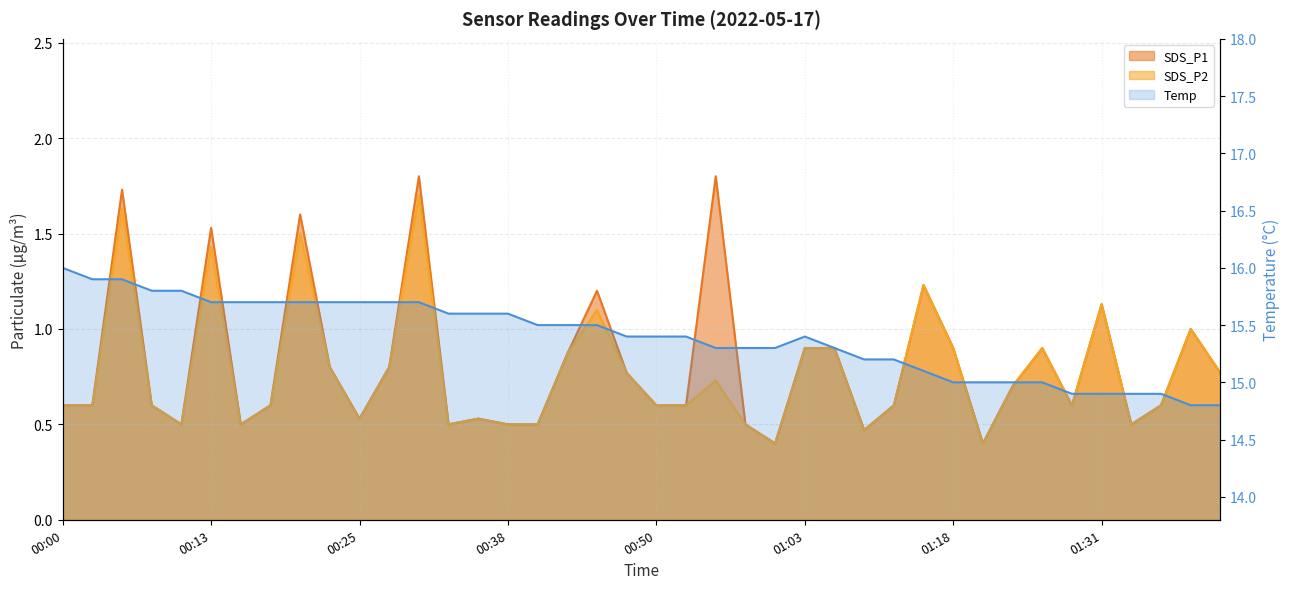

Where is SDS_P2 nearest to the value 1?

01:38